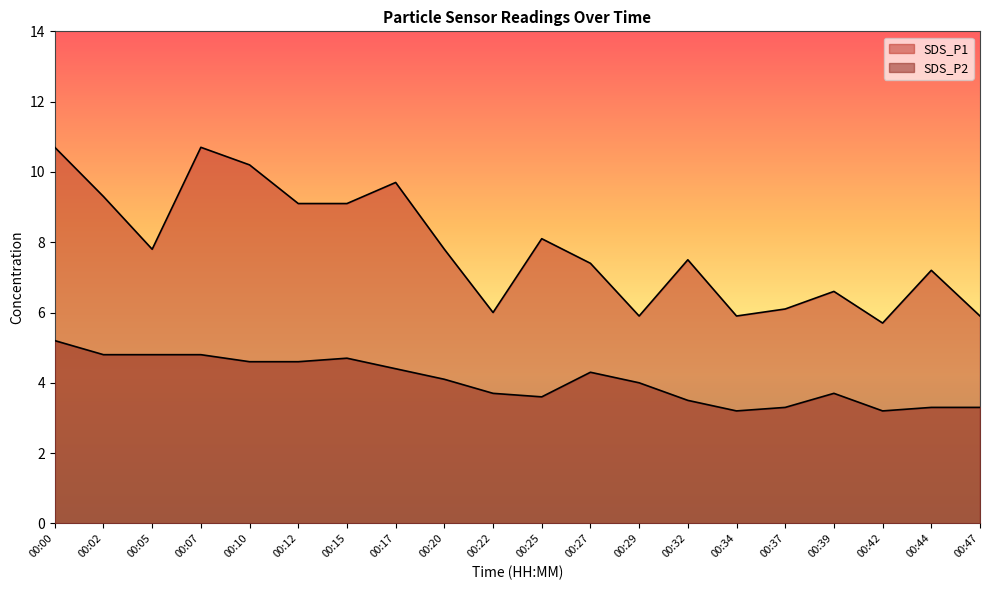

Is the value of SDS_P2 at 00:10 greater than the value of SDS_P1 at 00:25?

No